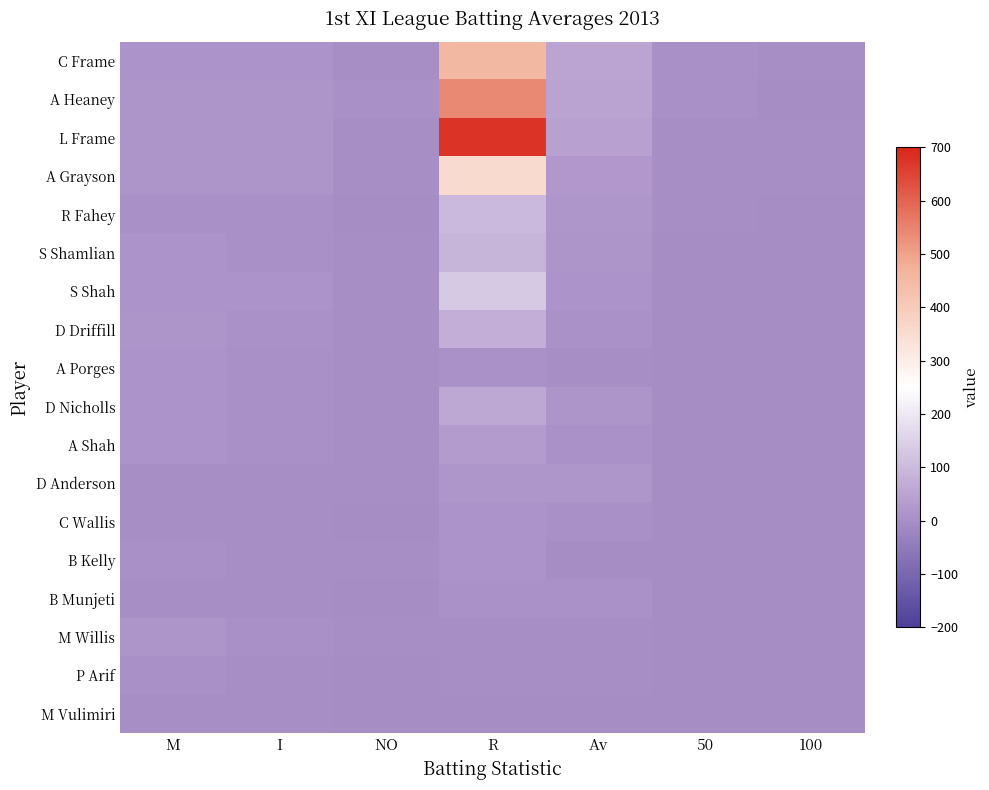

Reading left to right, what are all the values shown in this chart?

C Frame: M=13.0	I=11.0	NO=2.0	R=454.0	Av=50.4	50=4.0	100=1.0
A Heaney: M=17.0	I=17.0	NO=6.0	R=540.0	Av=49.1	50=4.0	100=0.0
L Frame: M=17.0	I=16.0	NO=1.0	R=678.0	Av=45.2	50=2.0	100=3.0
A Grayson: M=17.0	I=17.0	NO=2.0	R=357.0	Av=23.8	50=1.0	100=1.0
R Fahey: M=5.0	I=5.0	NO=0.0	R=97.0	Av=19.4	50=1.0	100=0.0
S Shamlian: M=11.0	I=6.0	NO=1.0	R=86.0	Av=17.2	50=0.0	100=0.0
S Shah: M=14.0	I=14.0	NO=2.0	R=133.0	Av=11.1	50=0.0	100=0.0
D Driffill: M=15.0	I=10.0	NO=2.0	R=71.0	Av=8.9	50=0.0	100=0.0
A Porges: M=12.0	I=7.0	NO=1.0	R=10.0	Av=1.7	50=0.0	100=0.0
D Nicholls: M=11.0	I=7.0	NO=3.0	R=60.0	Av=15.0	50=0.0	100=0.0
A Shah: M=14.0	I=6.0	NO=2.0	R=31.0	Av=7.8	50=0.0	100=0.0
D Anderson: M=2.0	I=2.0	NO=1.0	R=18.0	Av=18.0	50=0.0	100=0.0
C Wallis: M=3.0	I=3.0	NO=0.0	R=14.0	Av=4.7	50=0.0	100=0.0
B Kelly: M=6.0	I=3.0	NO=3.0	R=11.0	Av=0.0	50=0.0	100=0.0
B Munjeti: M=2.0	I=1.0	NO=0.0	R=10.0	Av=10.0	50=0.0	100=0.0
M Willis: M=15.0	I=5.0	NO=1.0	R=3.0	Av=0.8	50=0.0	100=0.0
P Arif: M=5.0	I=2.0	NO=0.0	R=2.0	Av=1.0	50=0.0	100=0.0
M Vulimiri: M=2.0	I=1.0	NO=0.0	R=0.0	Av=0.0	50=0.0	100=0.0